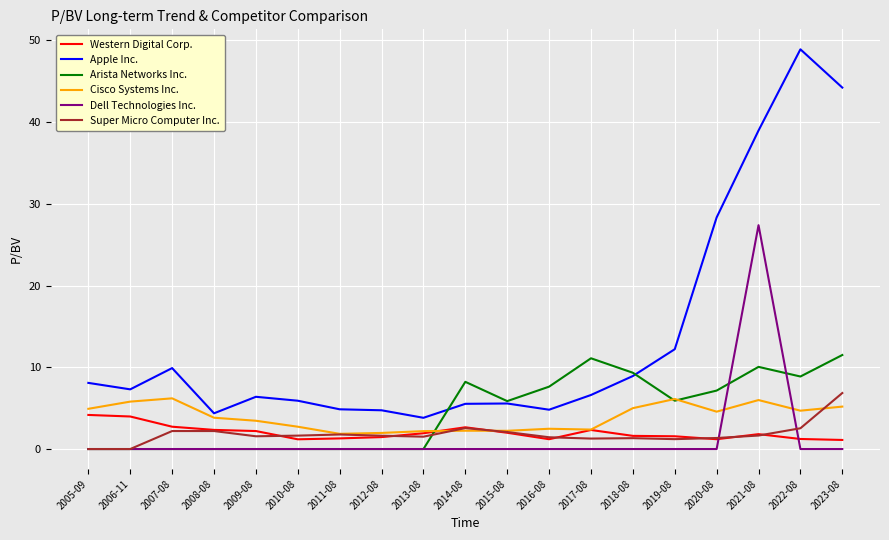

How many lines are shown in the chart?

6